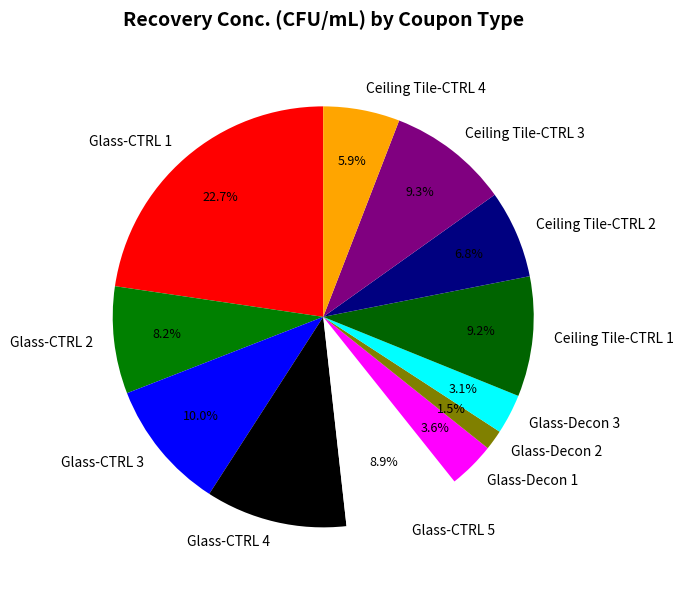

What is the smallest slice in the pie chart?

Glass-Decon 2